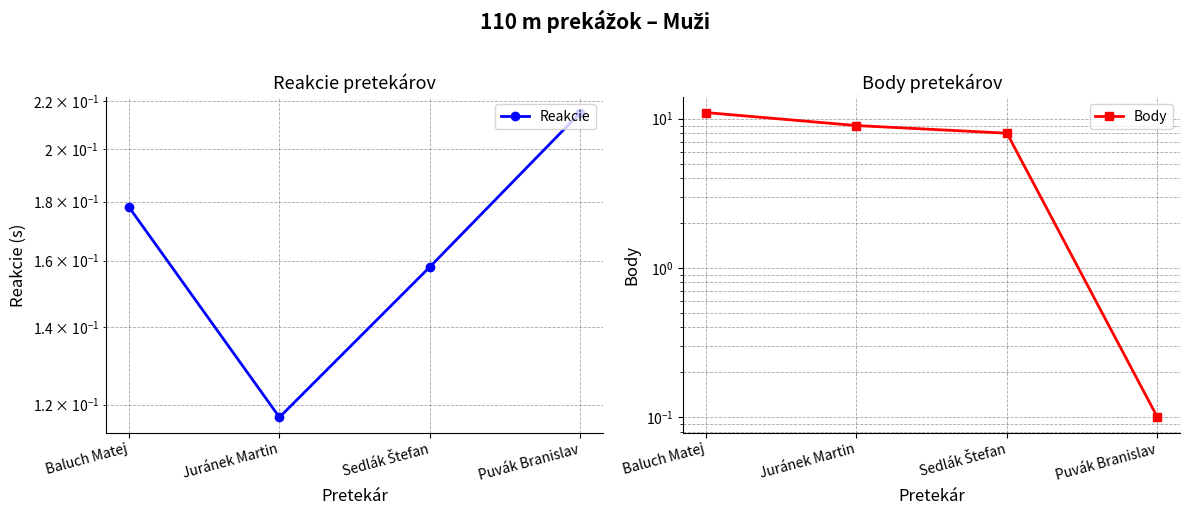

Is the value of Reakcie at Sedlák Štefan greater than the value of Body at Baluch Matej?

No